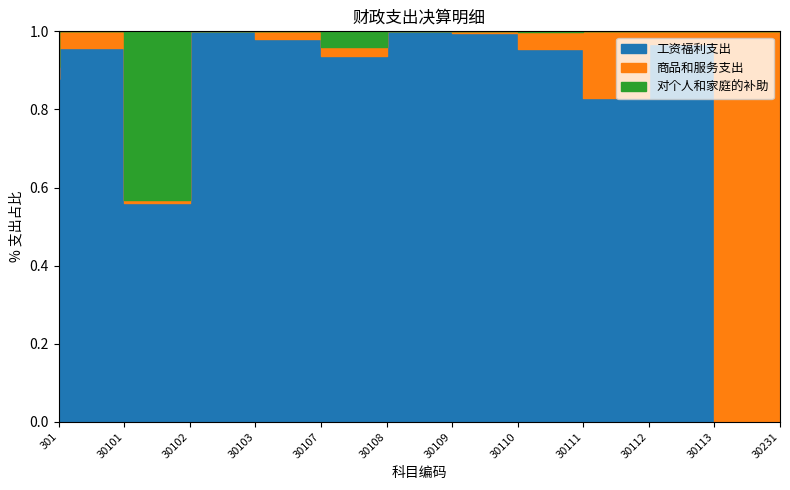

In 对个人和家庭的补助, how many points are lower than both neighbors (excluding endpoints)?

1